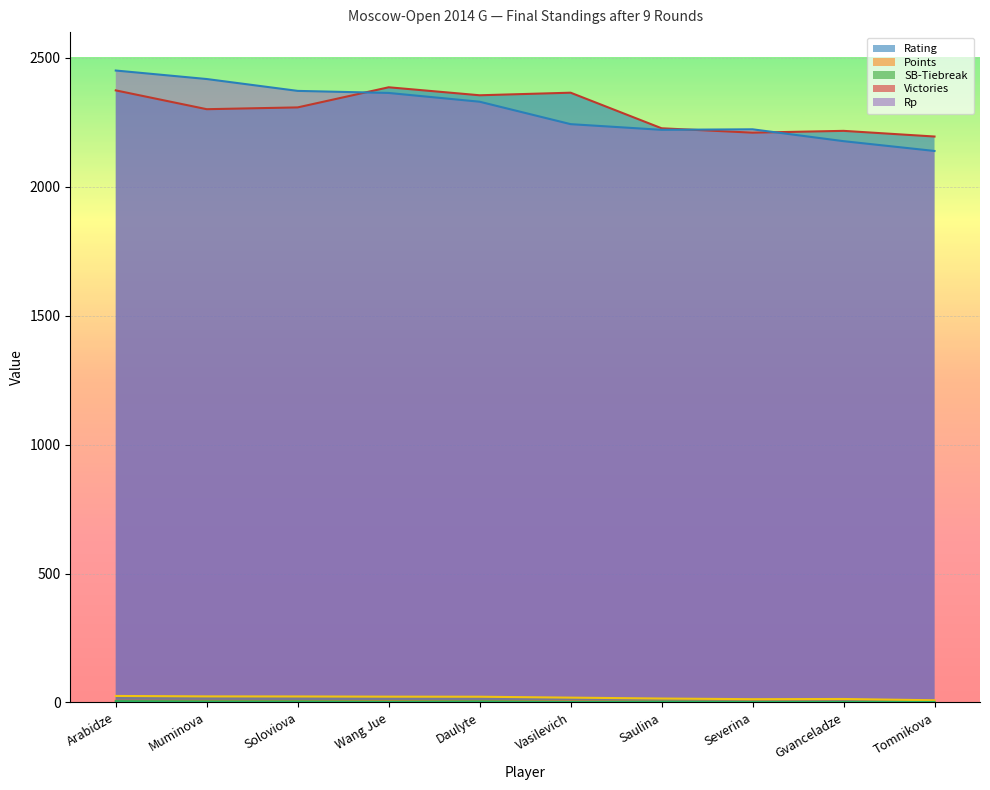

True or false: Victories and Rating intersect in this chart.

False